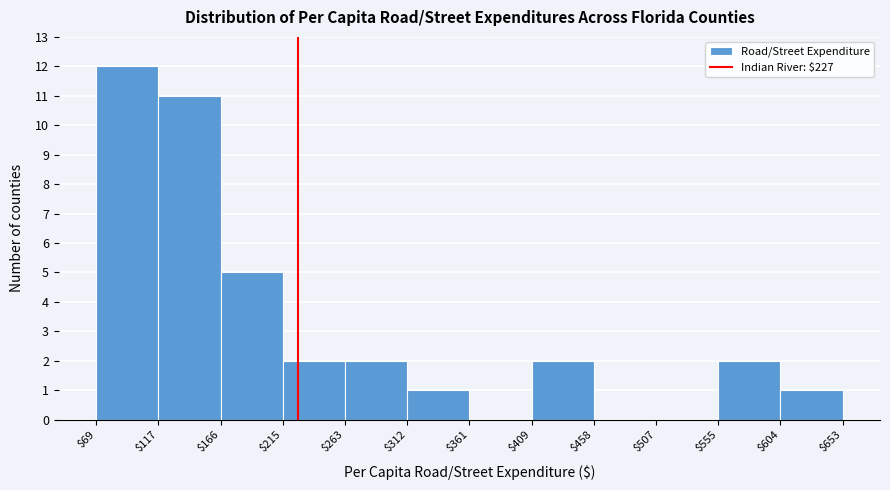

Reading left to right, list every bar in this chart as the range it spans on the x-axis followed by its height. The values are not printed on the chart, so give them approximately, as read against the axis.

$69 to $117: 12
$117 to $166: 11
$166 to $215: 5
$215 to $263: 2
$263 to $312: 2
$312 to $361: 1
$361 to $409: 0
$409 to $458: 2
$458 to $507: 0
$507 to $555: 0
$555 to $604: 2
$604 to $653: 1